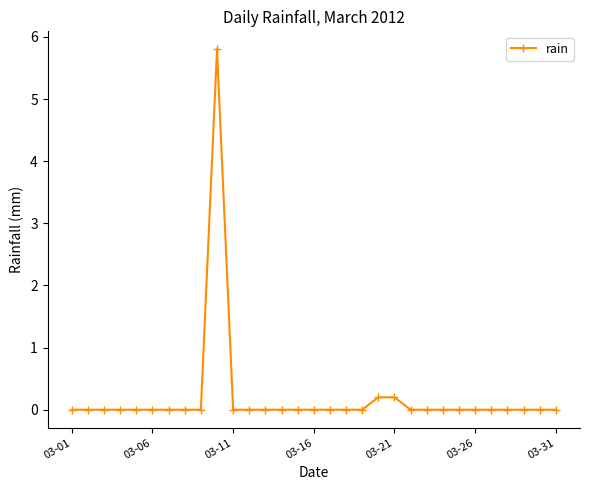

True or false: there are more than 0 points higher than both neighbors.

True